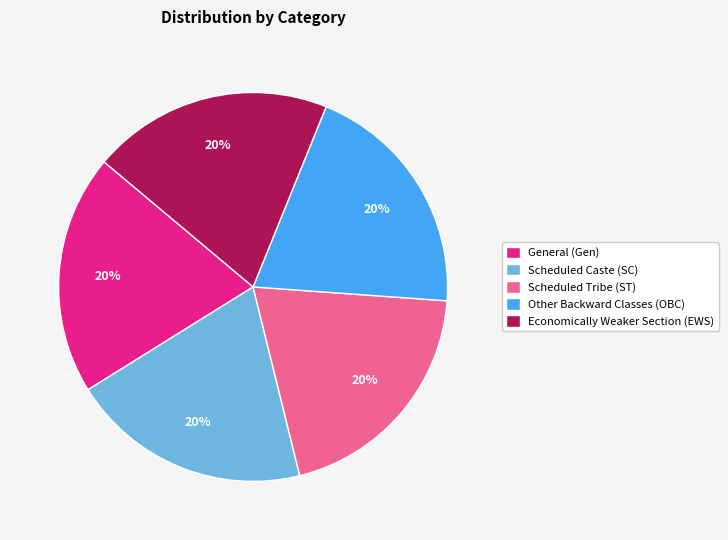

Is it true that Economically Weaker Section (EWS) is 32% of the pie?

False